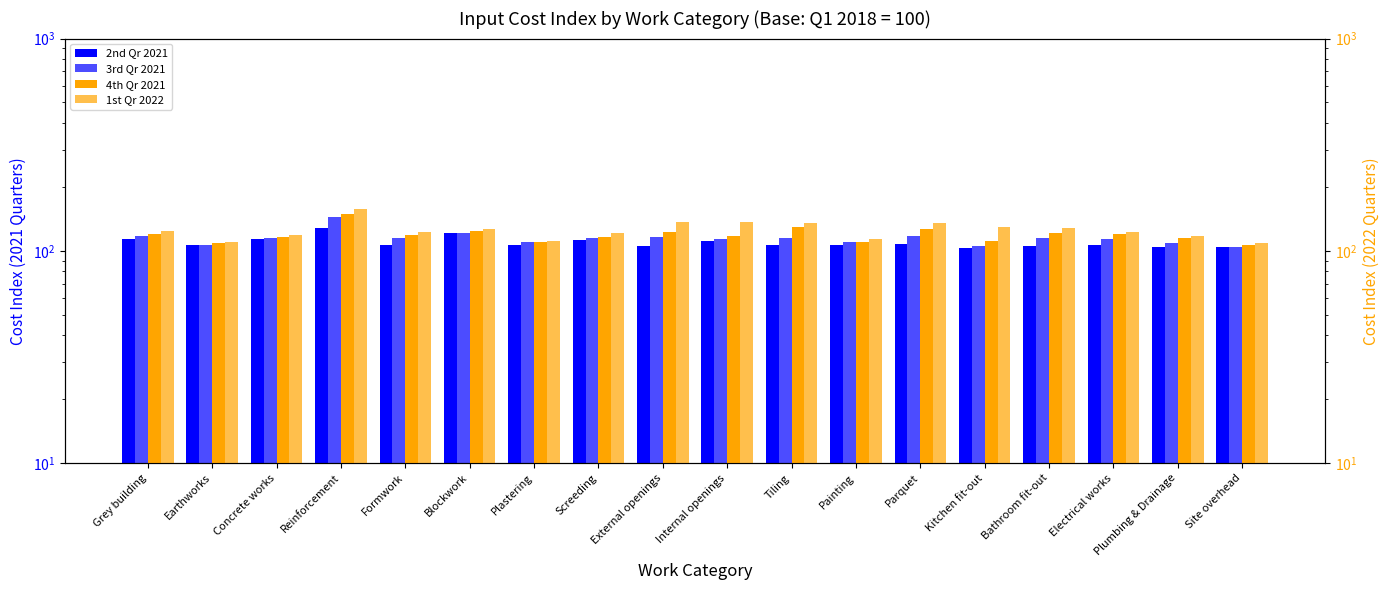

How many values in the 2nd Qr 2021 series exceed 106?

13